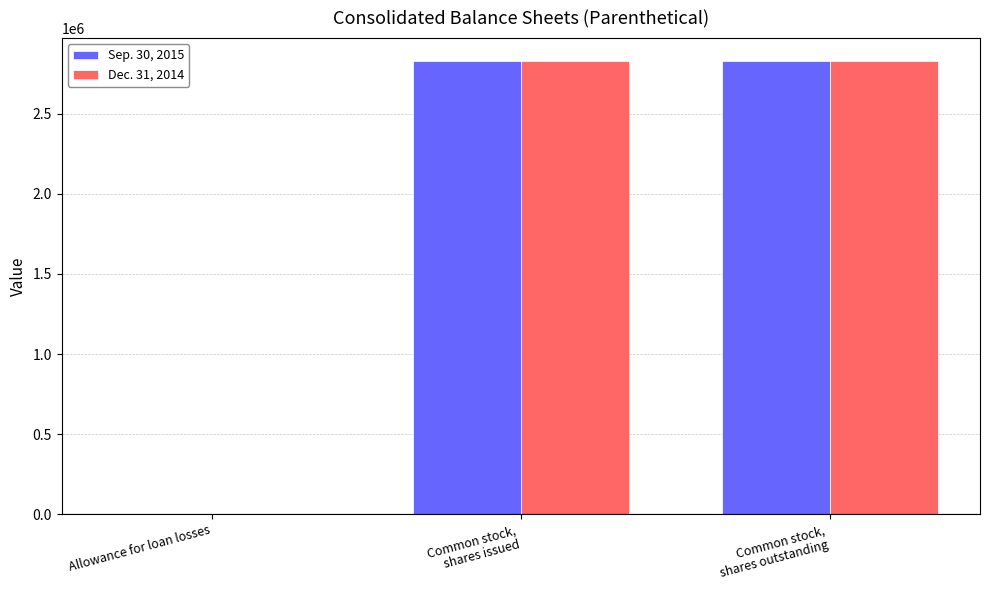

Reading left to right, what are all the values shown in this chart?

Sep. 30, 2015: Allowance for loan losses=565	Common stock,
shares issued=2829579	Common stock,
shares outstanding=2829579
Dec. 31, 2014: Allowance for loan losses=520	Common stock,
shares issued=2829579	Common stock,
shares outstanding=2829579